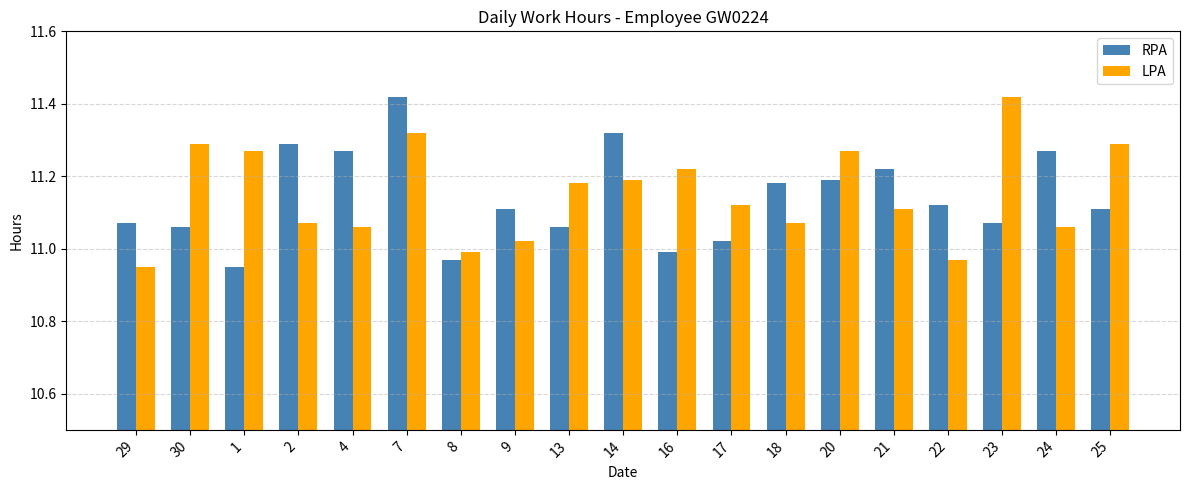

At 22, list the series in order from smallest to largest.

LPA, RPA